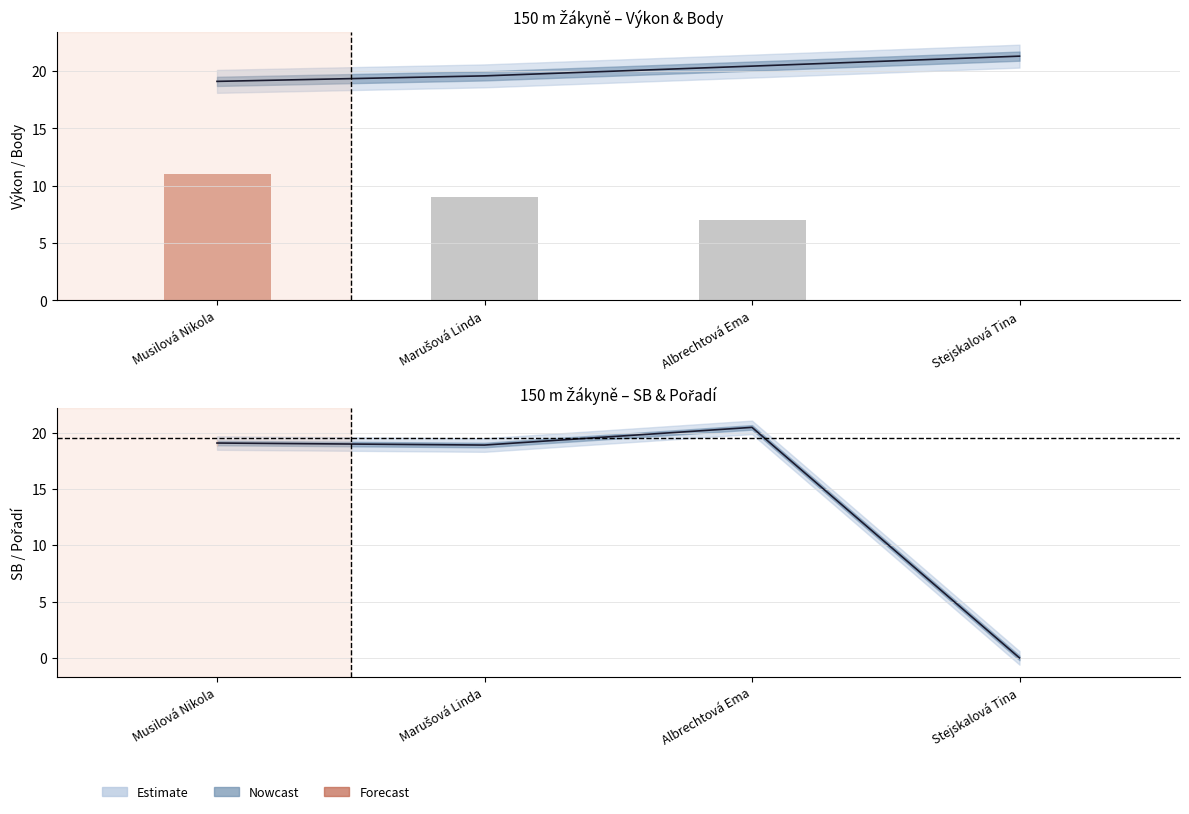

What is the average value?

7